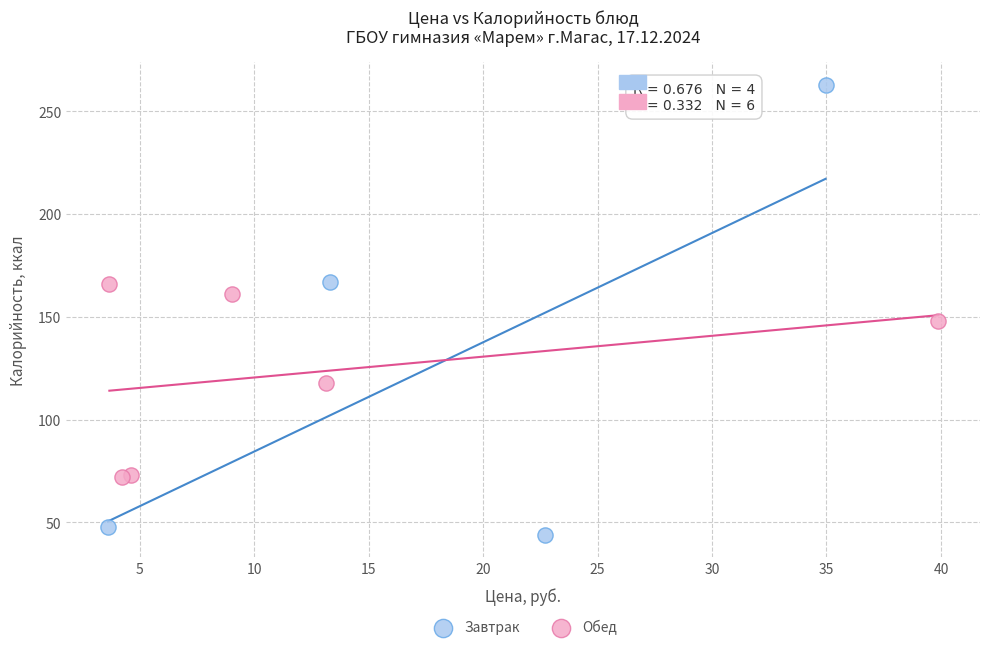

What are all the series names shown in the legend?

Завтрак, Обед